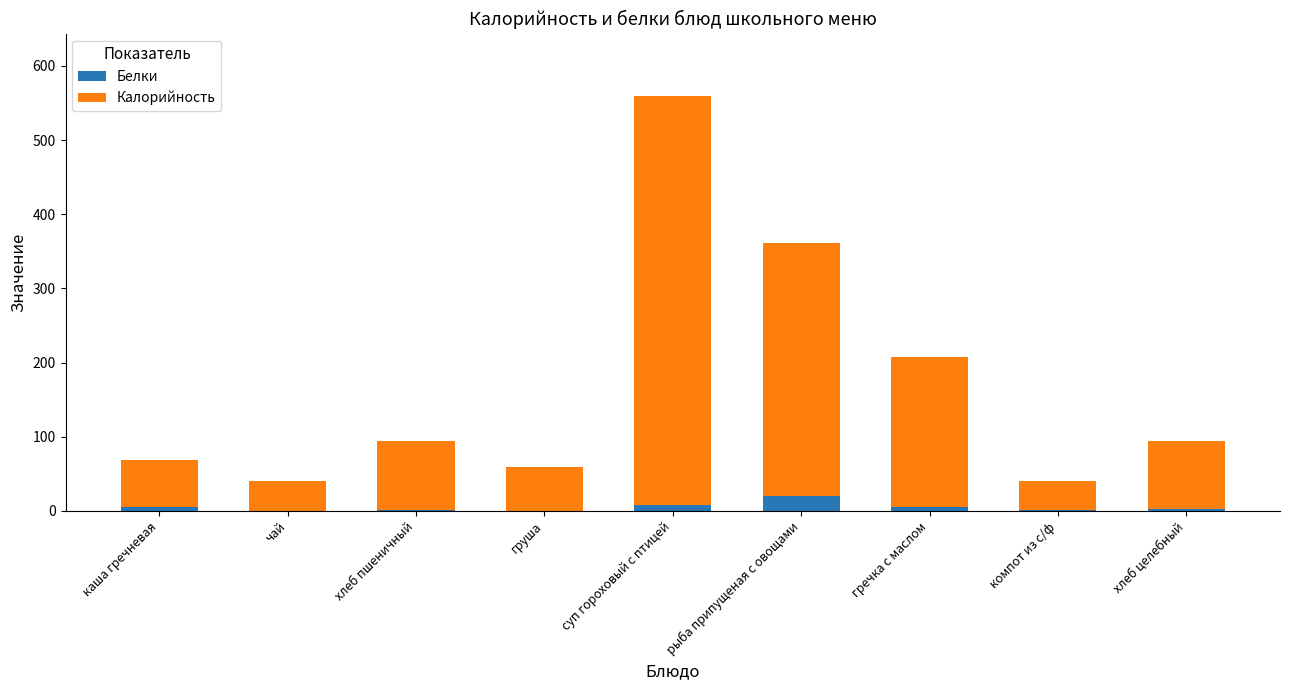

What is the total value across all series at груша?

59.1